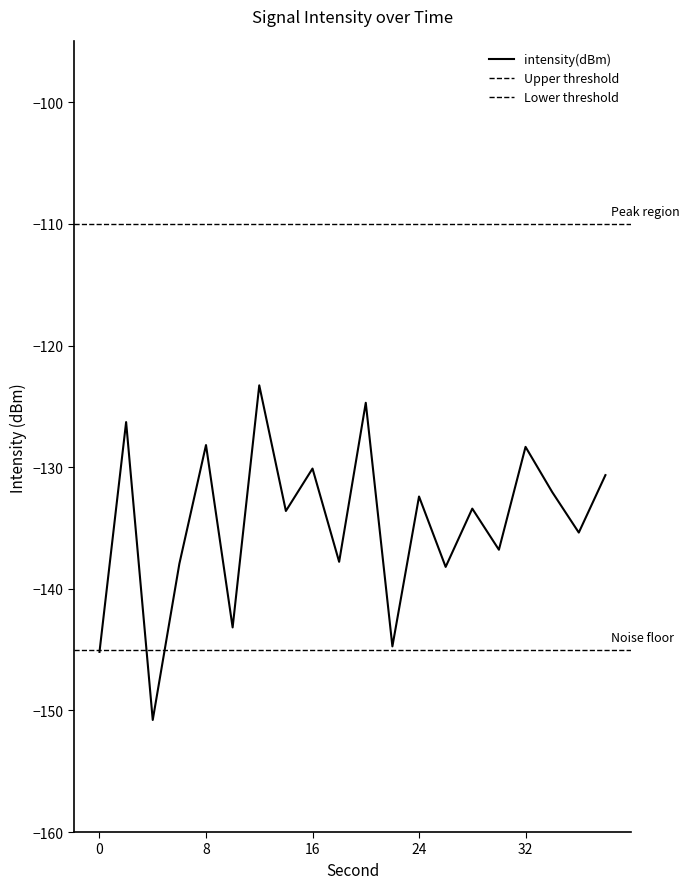

List the labels in order of value, smallest first.

4, 0, 22, 10, 26, 6, 18, 30, 36, 14, 28, 24, 34, 38, 16, 32, 8, 2, 20, 12